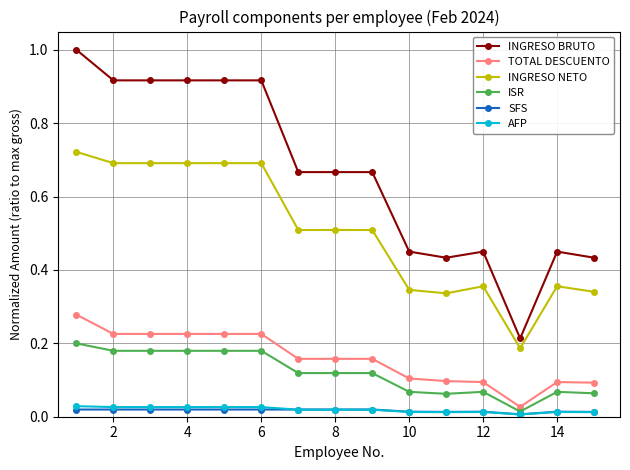

Which series has the widest spread of values?

INGRESO BRUTO